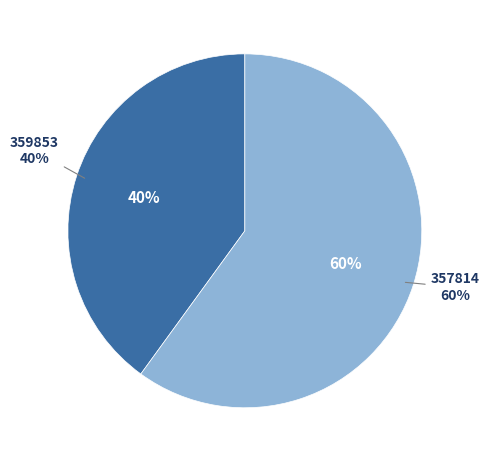

To the nearest percent, what is the combined percentage of 357814 and 359853?

100%